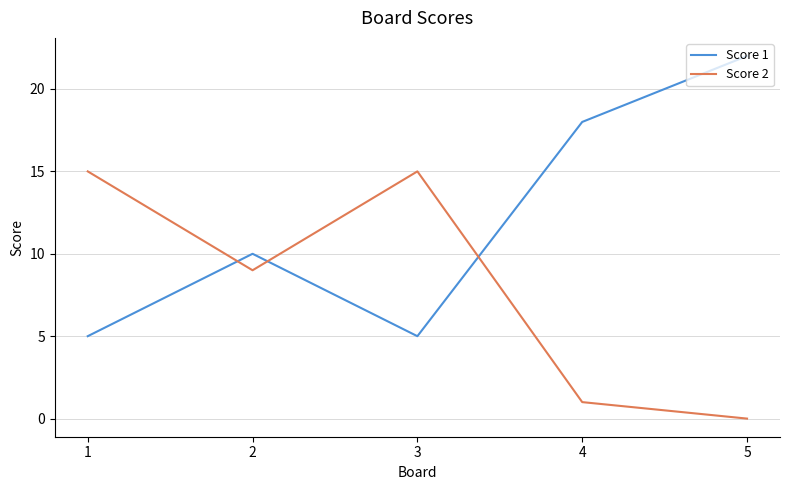

Is it true that Score 2 equals 15 at 3?

True